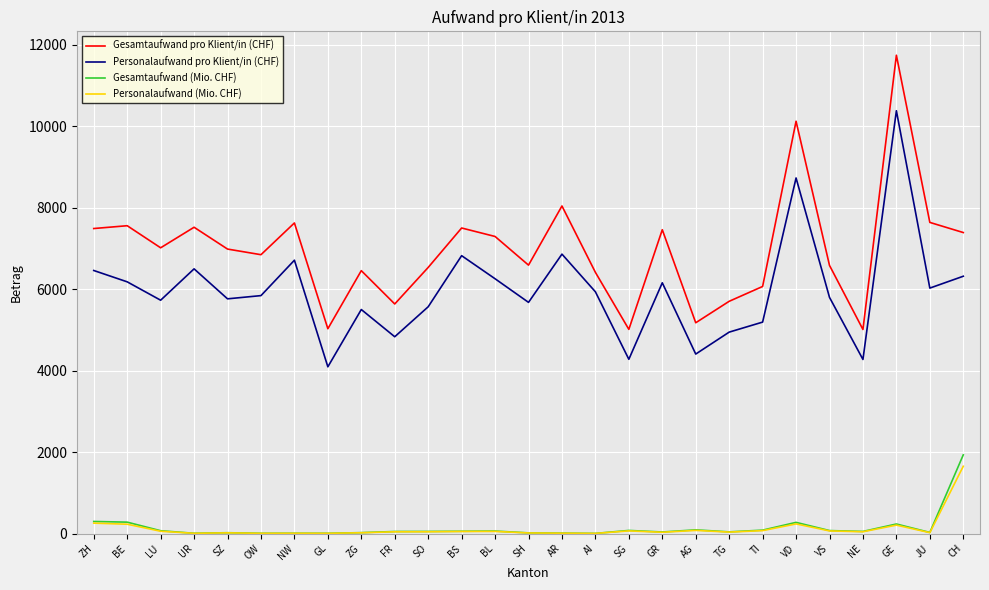

At which category does Gesamtaufwand pro Klient/in (CHF) reach its first local valley?

LU